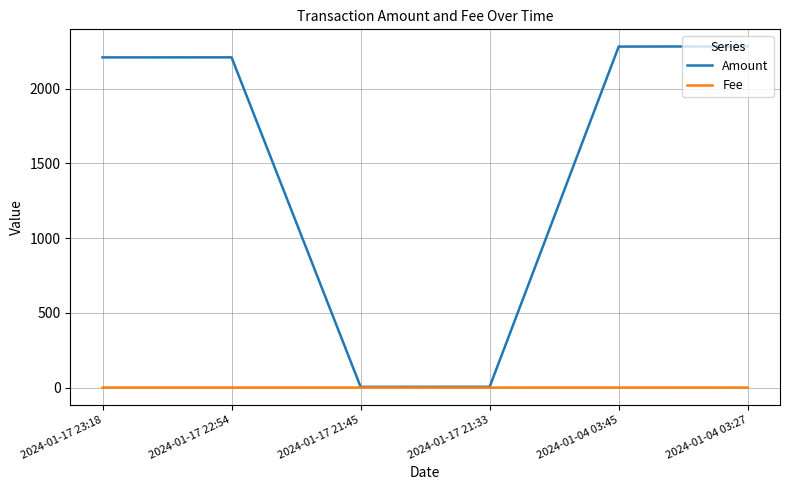

Rank the series by their maximum value, from lowest to highest.

Fee, Amount